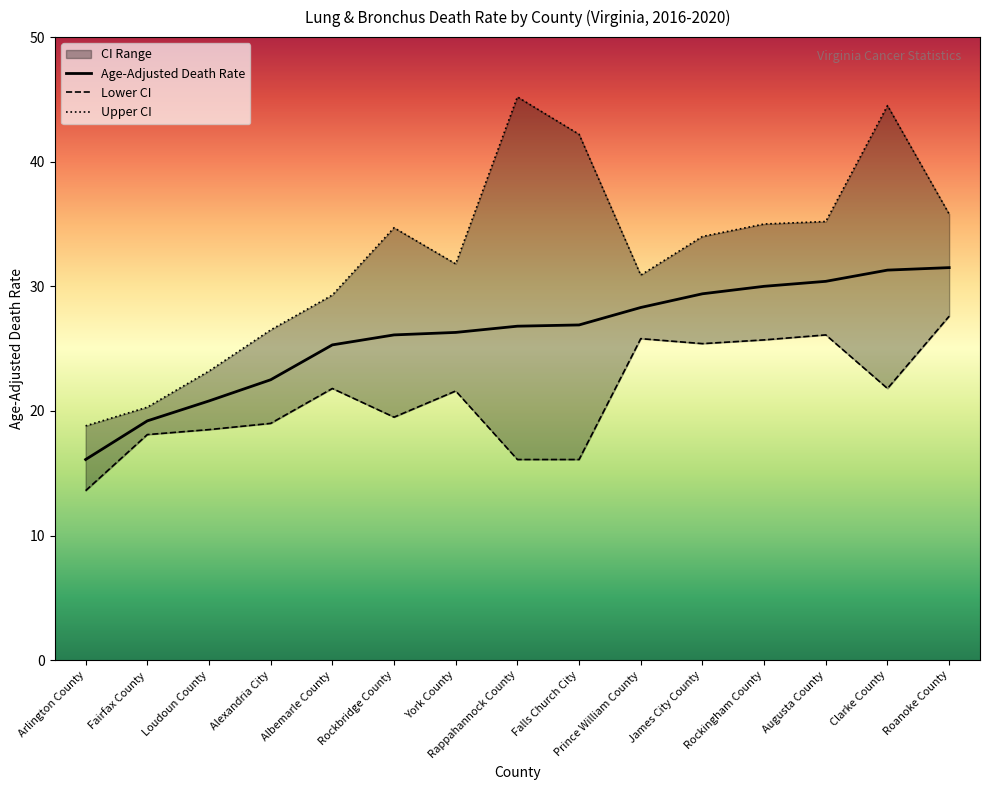

Where is the first local maximum for Lower CI?

Albemarle County